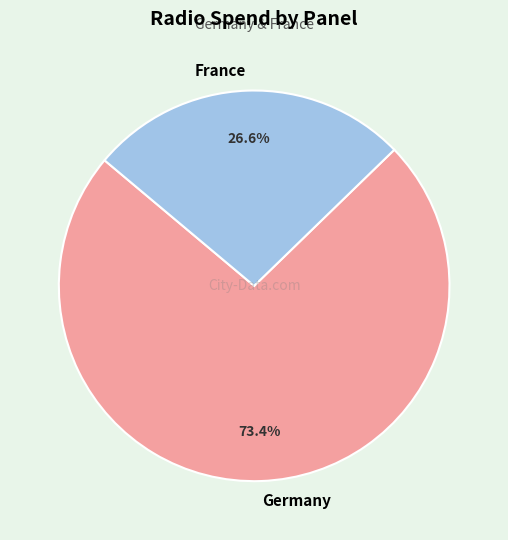

Approximately how many times larger is the value at Germany compared to France?

2.8